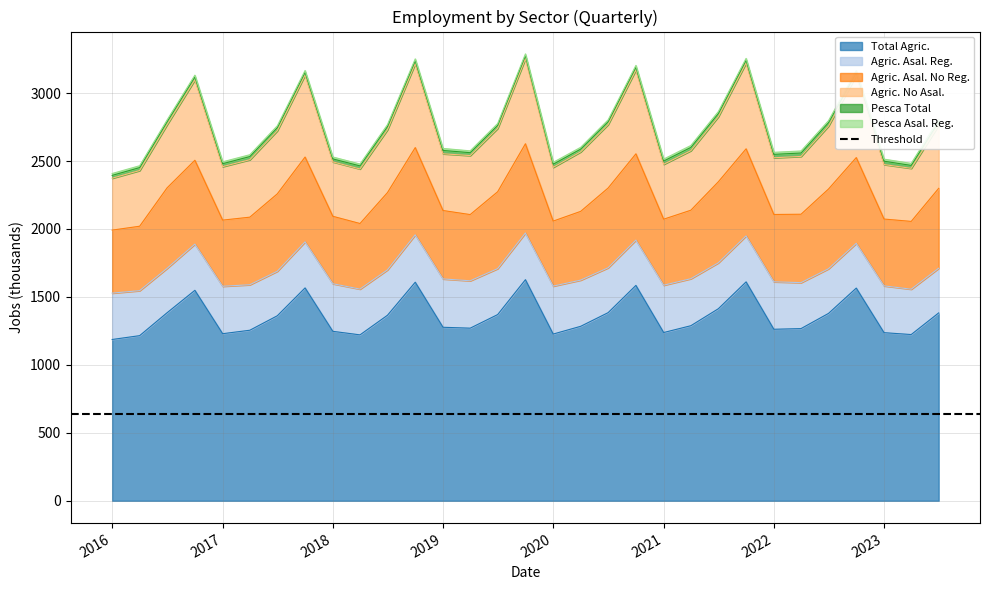

True or false: Total Agric. and Agric. No Asal. cross at least once.

False